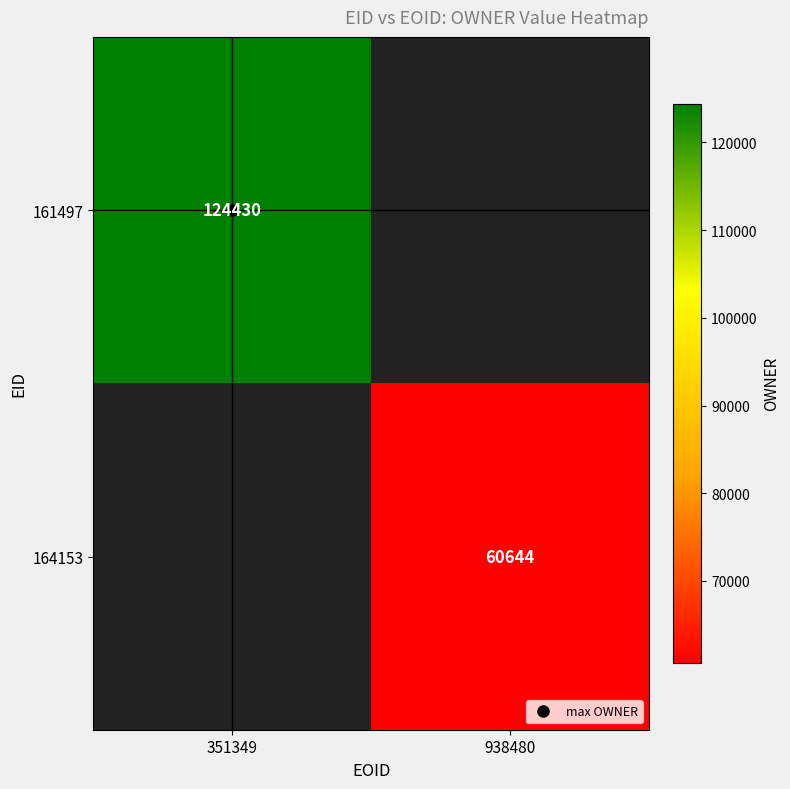

The value of 164153 at 938480 is 15197.5. True or false?

False